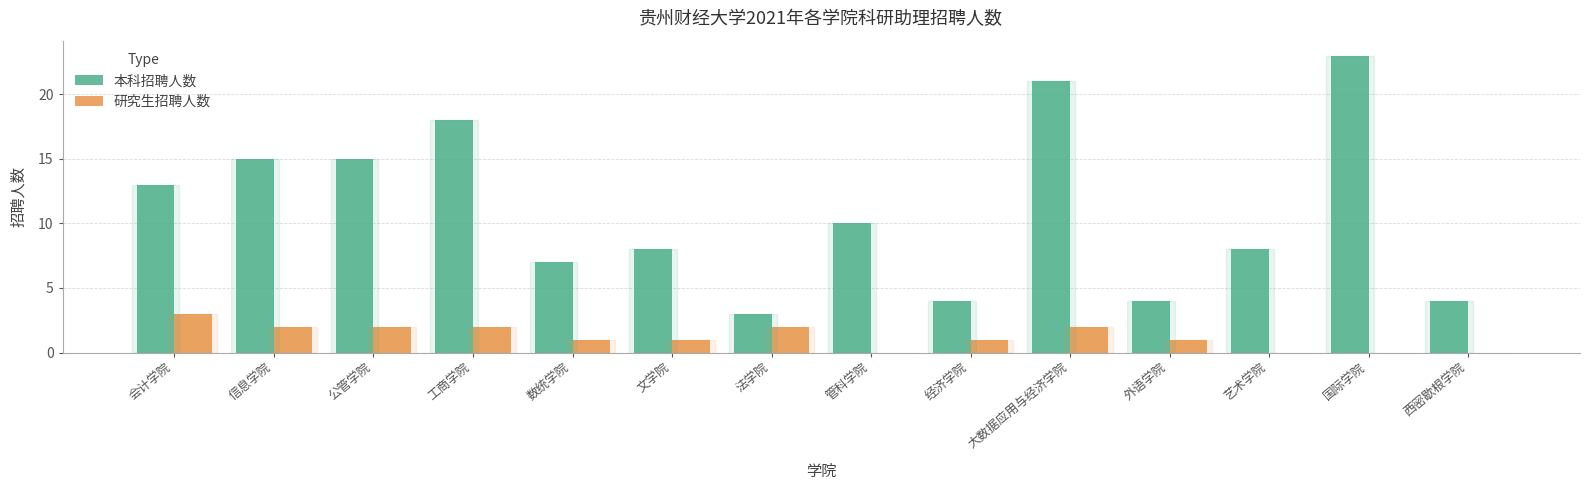

Reading left to right, transcribe all the data shown in this chart.

本科招聘人数: 13	15	15	18	7	8	3	10	4	21	4	8	23	4
研究生招聘人数: 3	2	2	2	1	1	2	0	1	2	1	0	0	0